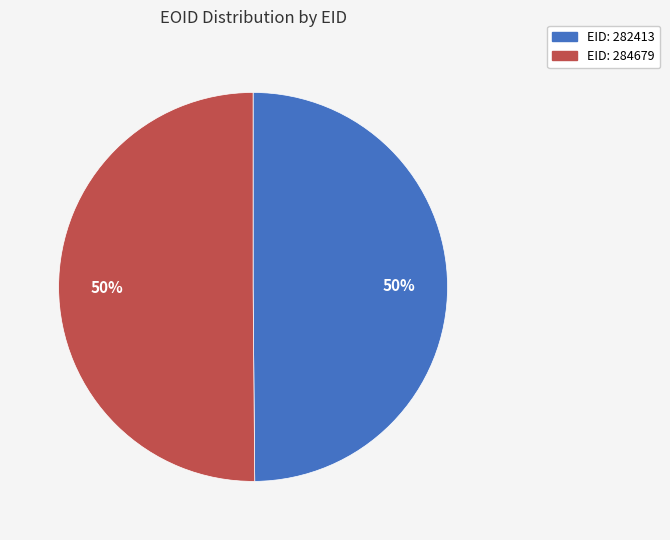

To the nearest percent, what is the average slice percentage?

50%